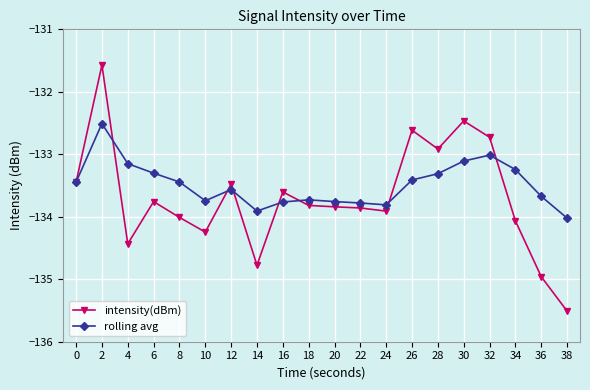

Is the value of intensity(dBm) at 16 greater than the value of rolling avg at 8?

No